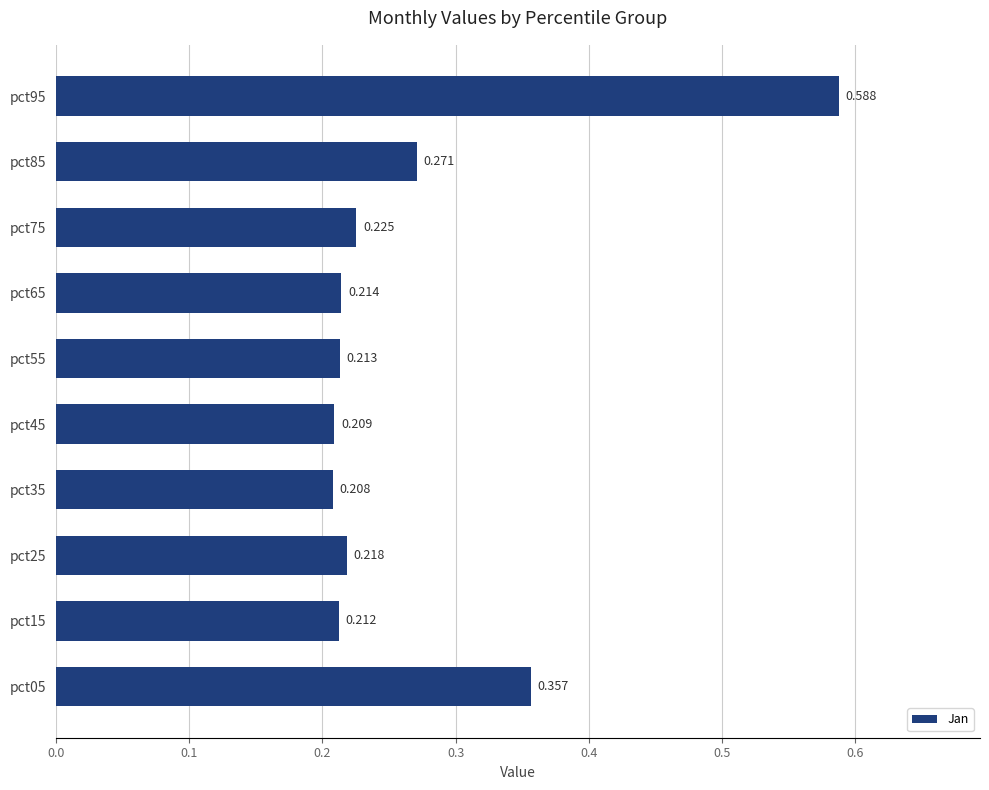

What is the average value?

0.3